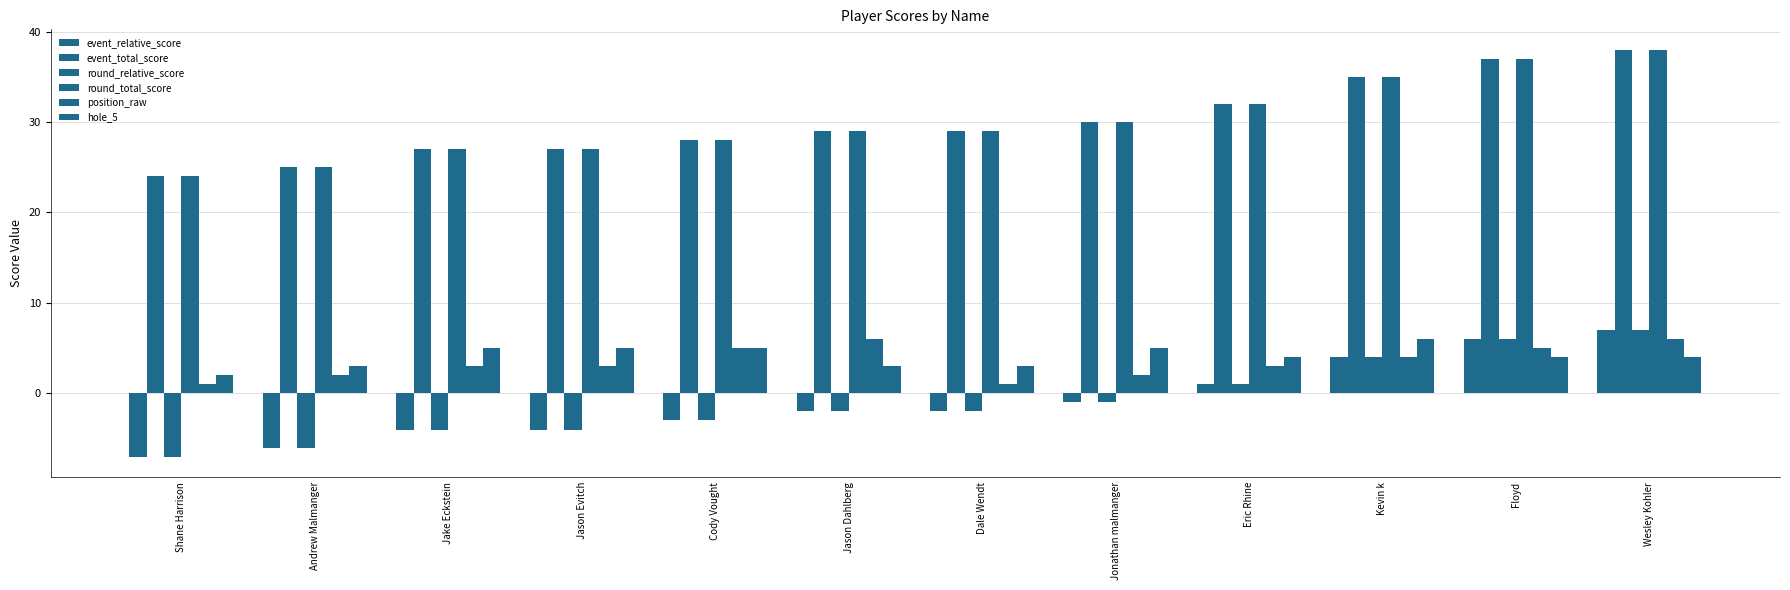

Does the chart contain stacked bars?

No